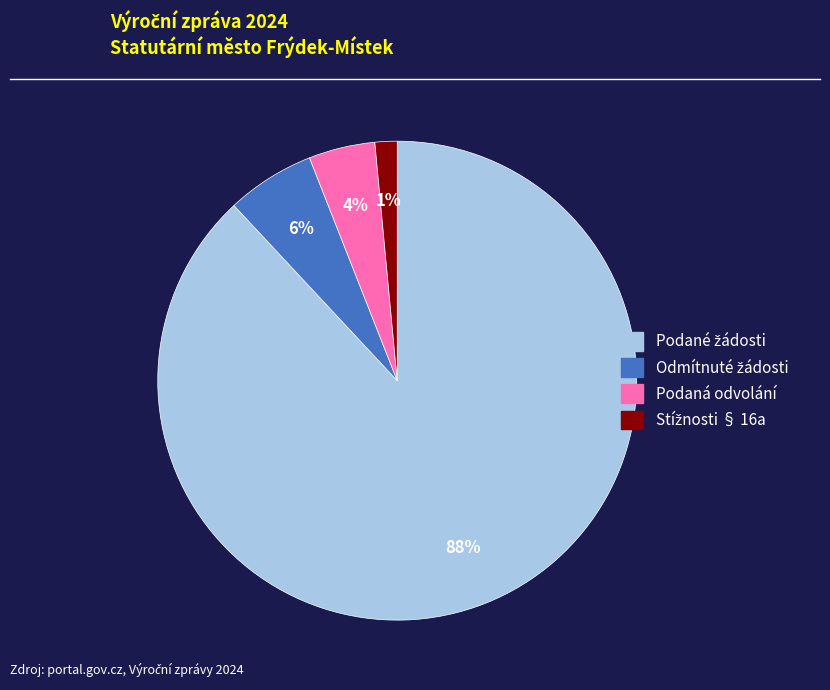

How many slices are in this pie chart?

4